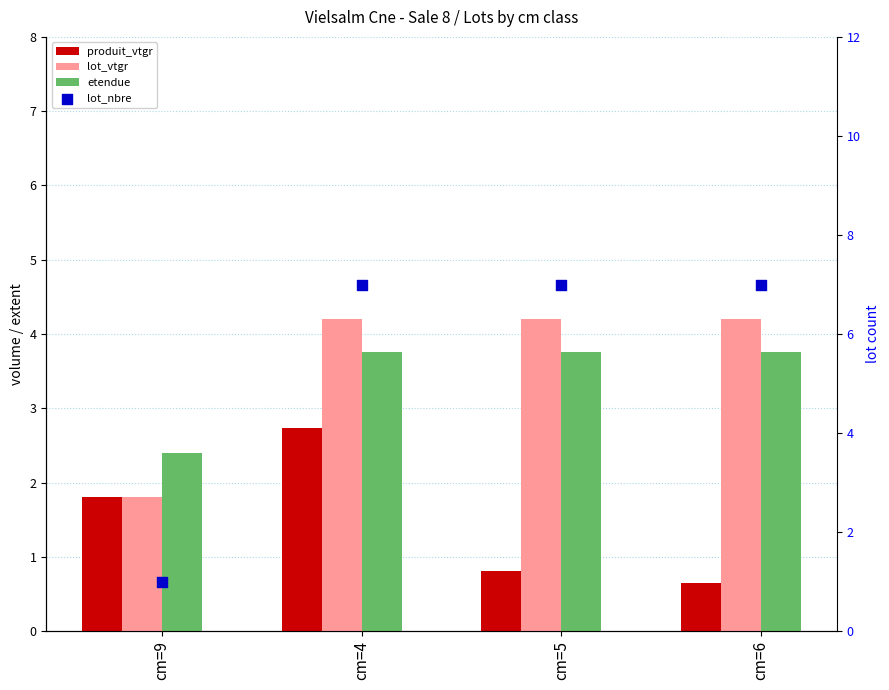

Which series reaches the maximum Y coordinate?

lot_nbre